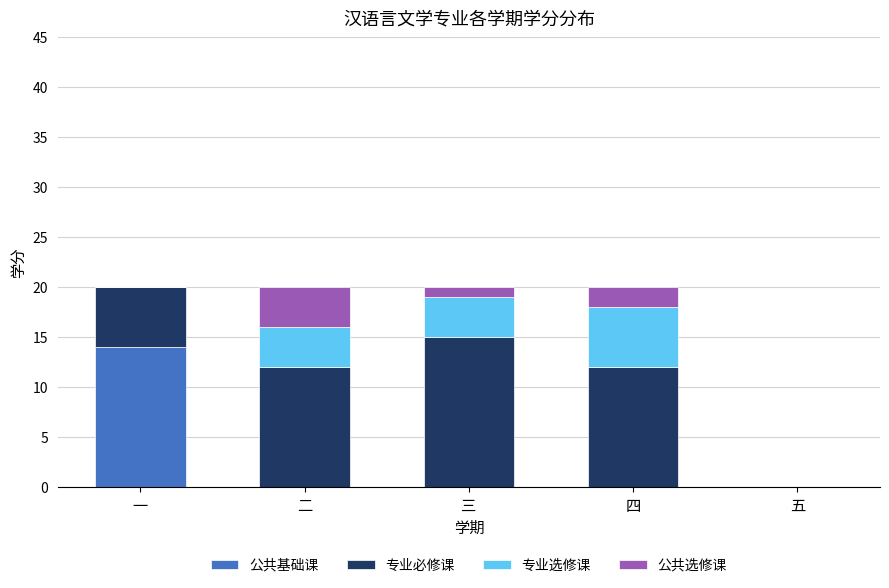

Is it true that 公共基础课 equals 7 at 三?

False